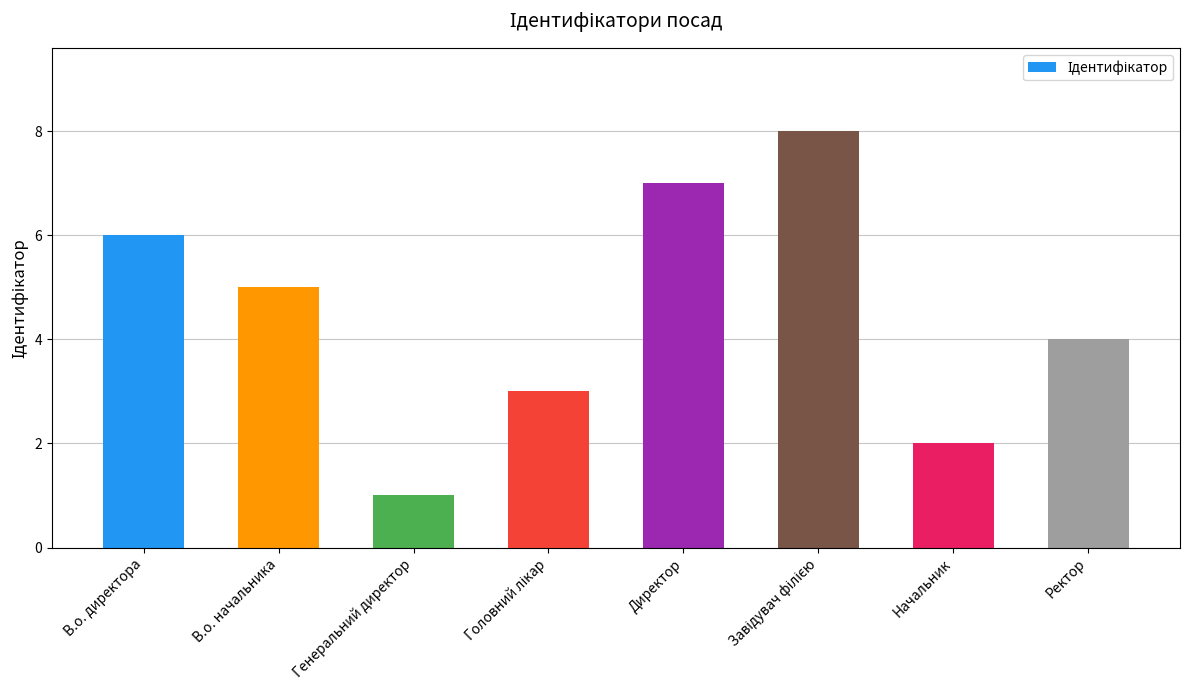

How many categories are shown in the chart?

8